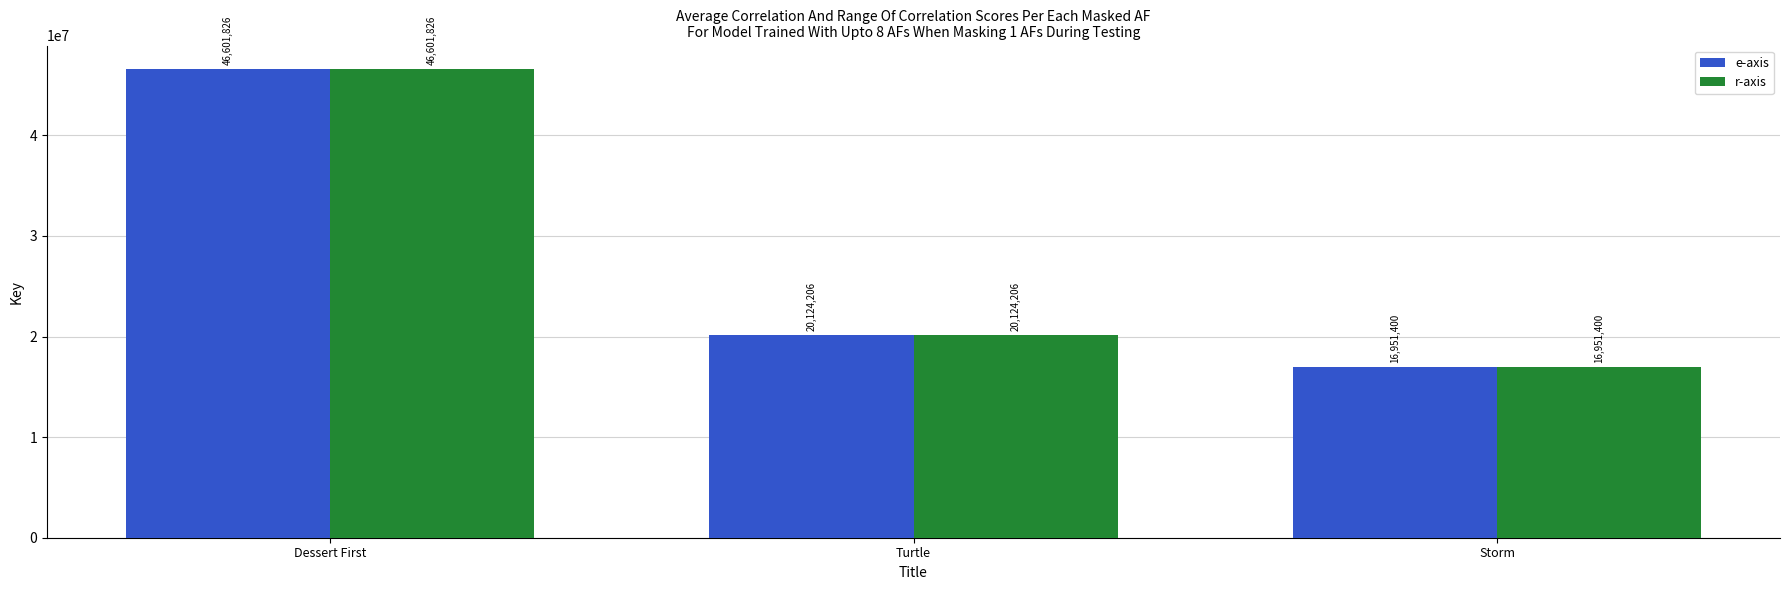

What is the sum of all e-axis values?

83677432